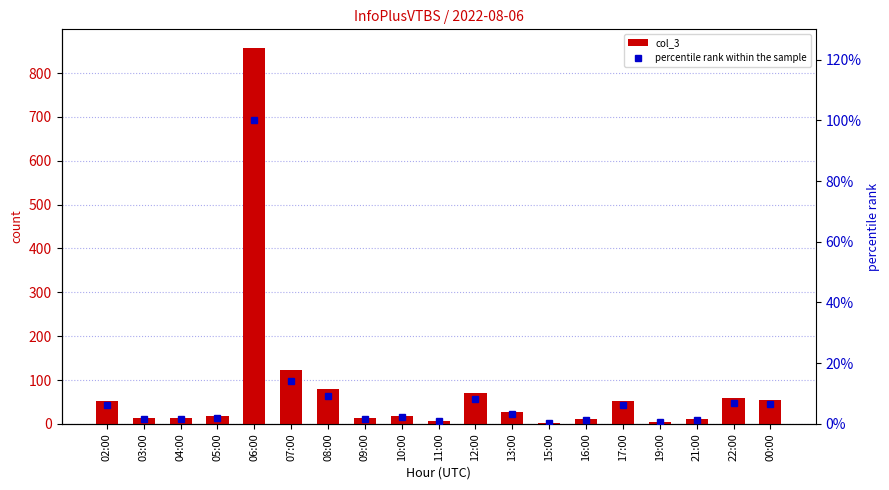

What is the minimum value shown in the chart?

0.1